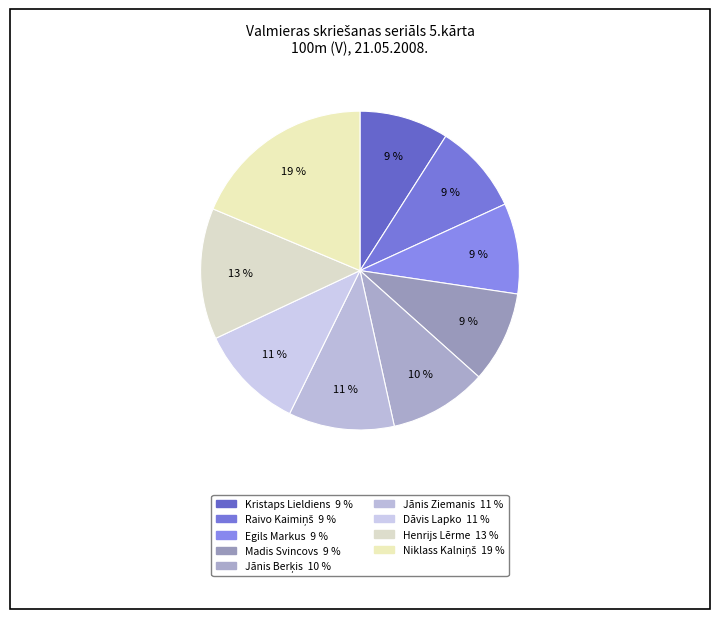

Is the sum of Jānis Ziemanis and Egils Markus greater than half?

No